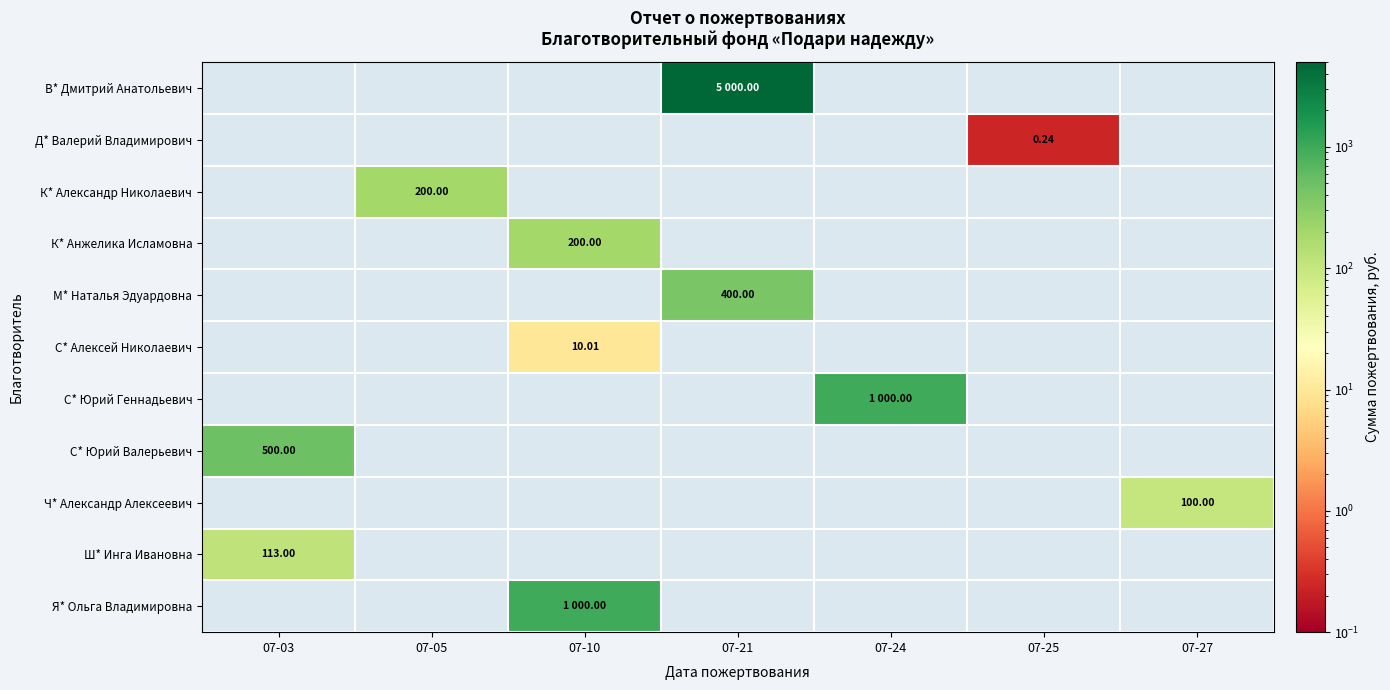

What is the sum of the В* Дмитрий Анатольевич values at 07-21 and 07-03?

5000.0